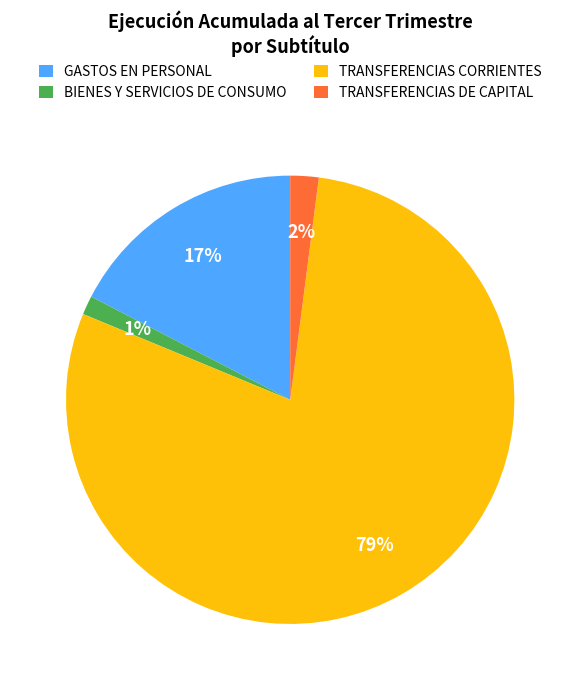

What is the majority slice?

TRANSFERENCIAS CORRIENTES